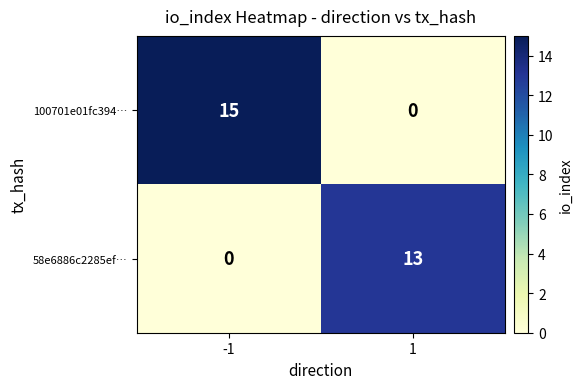

The 100701e01fc394… series shows 15 at -1. True or false?

True